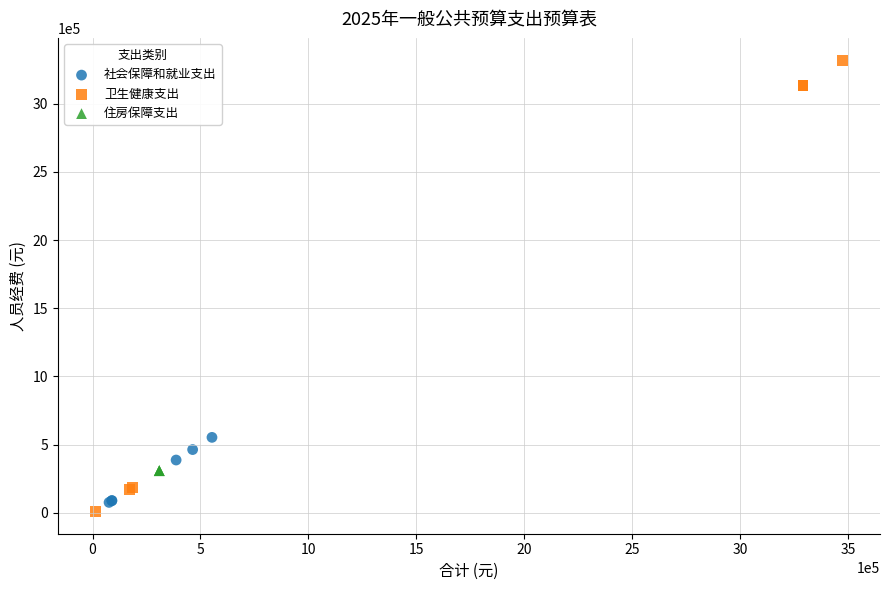

Which series contains the highest Y value?

卫生健康支出